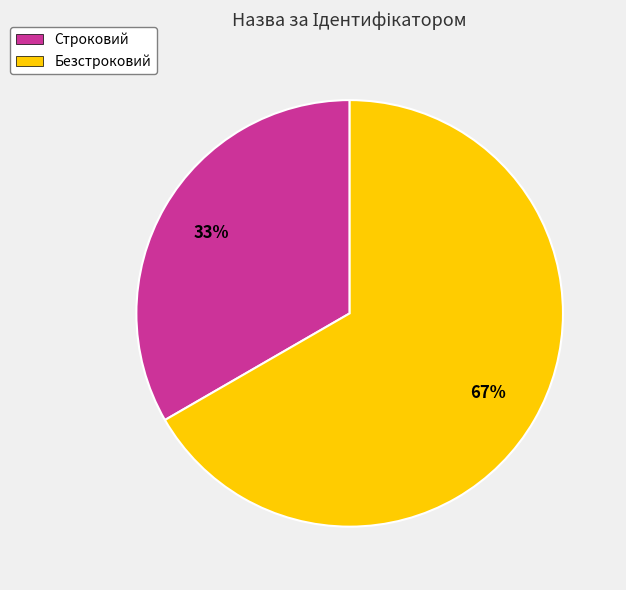

What is the largest slice in the pie chart?

Безстроковий